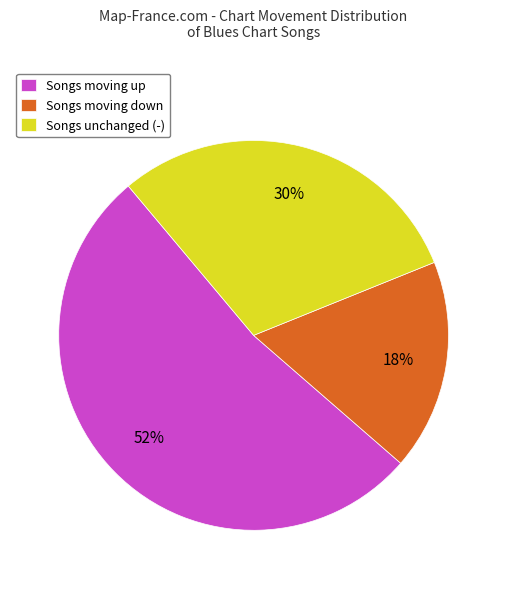

Do Songs unchanged (-) and Songs moving down together represent more than half of the pie?

No